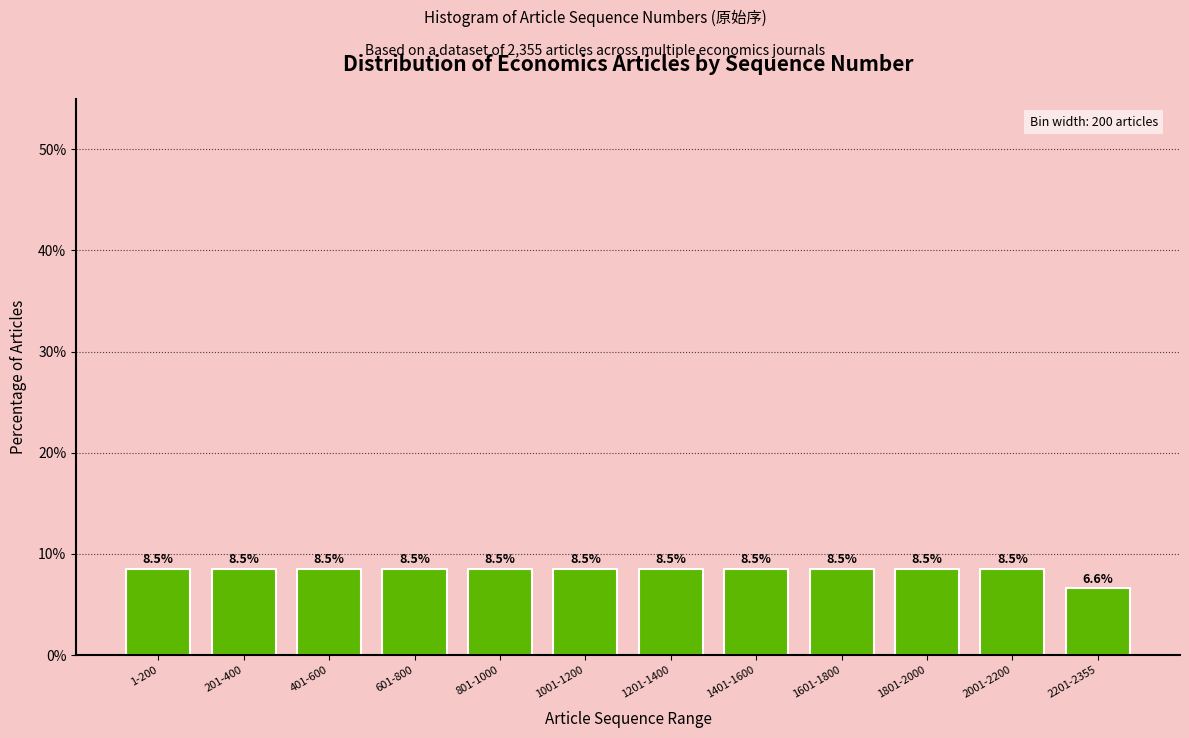

Reading right to left, list all the values displayed in this chart.

6.6	8.5	8.5	8.5	8.5	8.5	8.5	8.5	8.5	8.5	8.5	8.5